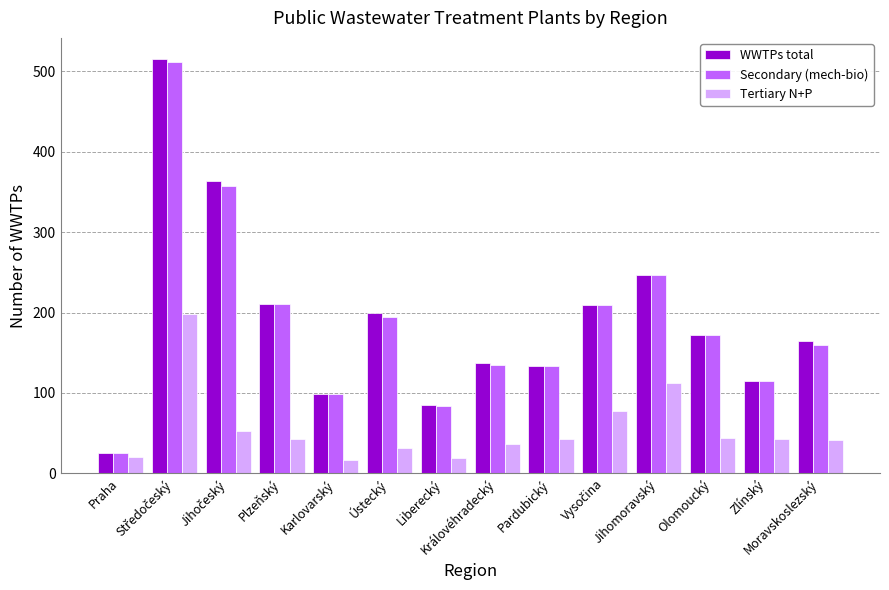

What is the difference between the highest and lowest values at Moravskoslezský?

123